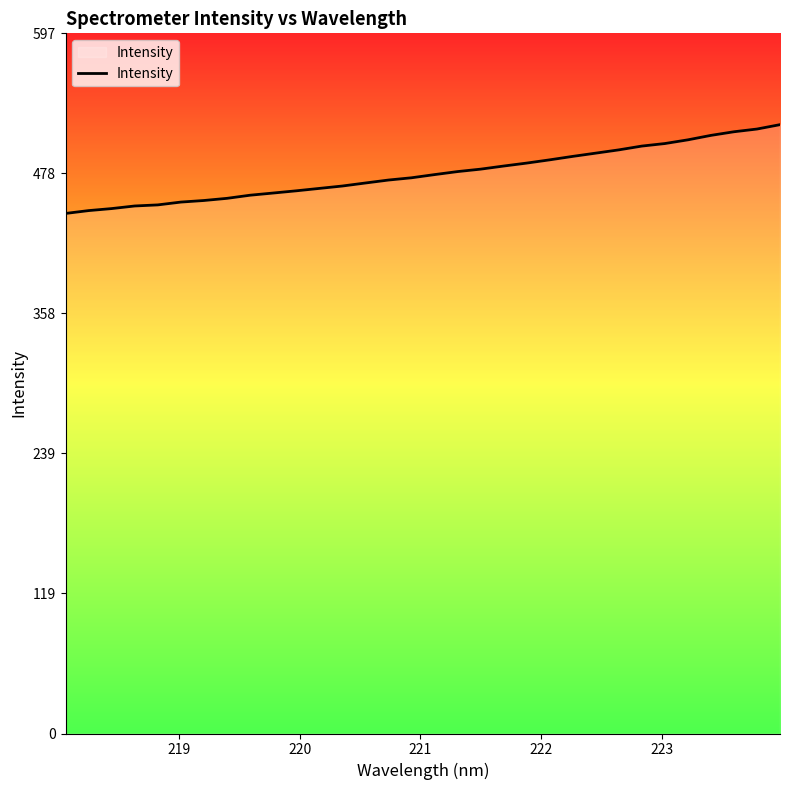

What is the minimum value shown in the chart?

443.4